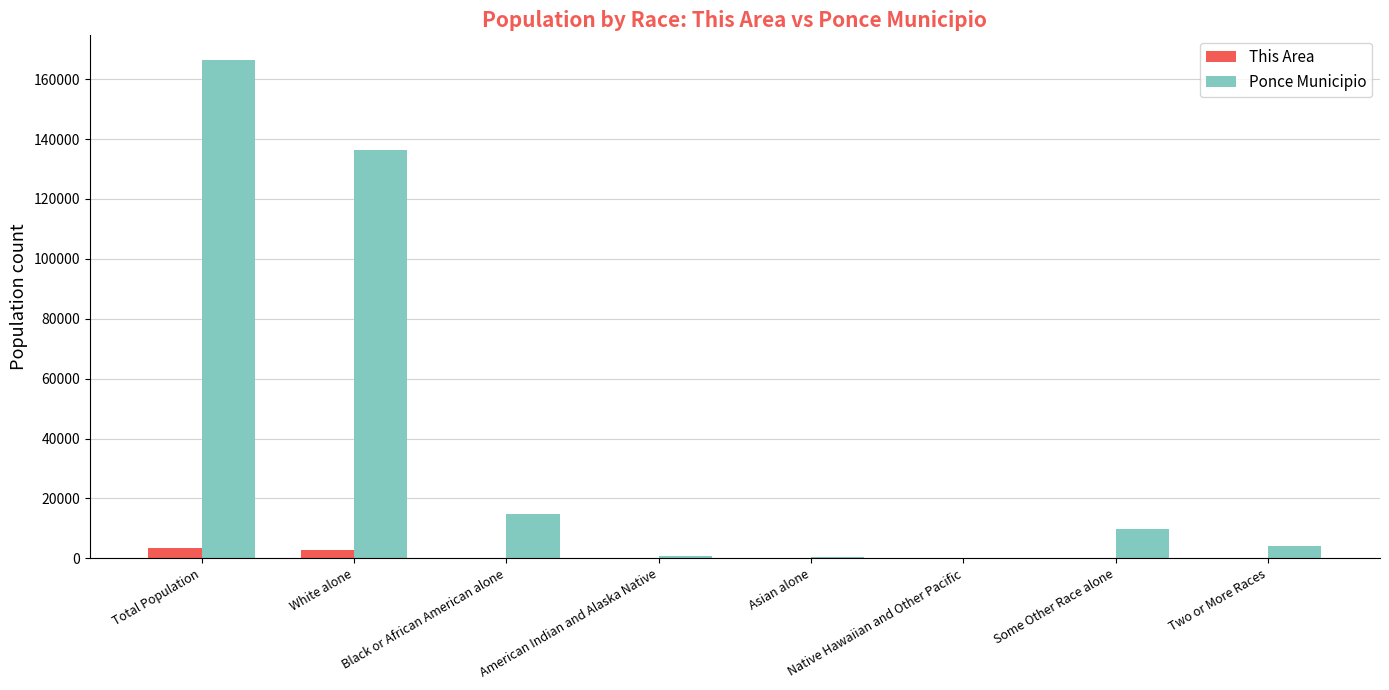

What is the sum of all Ponce Municipio values?

332654